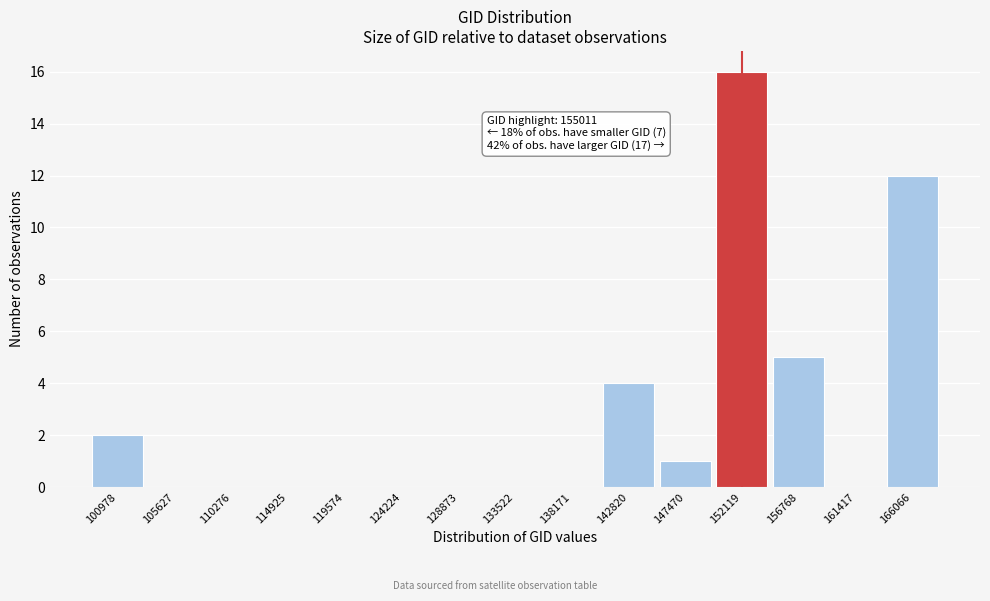

Reading left to right, list all the values displayed in this chart.

100978=2	105627=0	110276=0	114925=0	119574=0	124224=0	128873=0	133522=0	138171=0	142820=4	147470=1	152119=16	156768=5	161417=0	166066=12